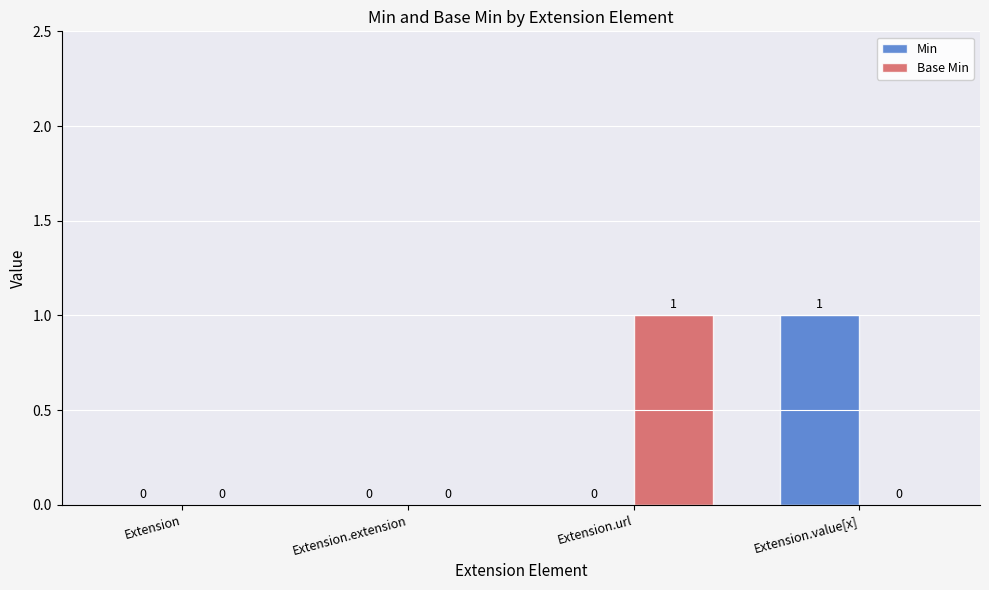

How many Min values are between 0 and 1?

4